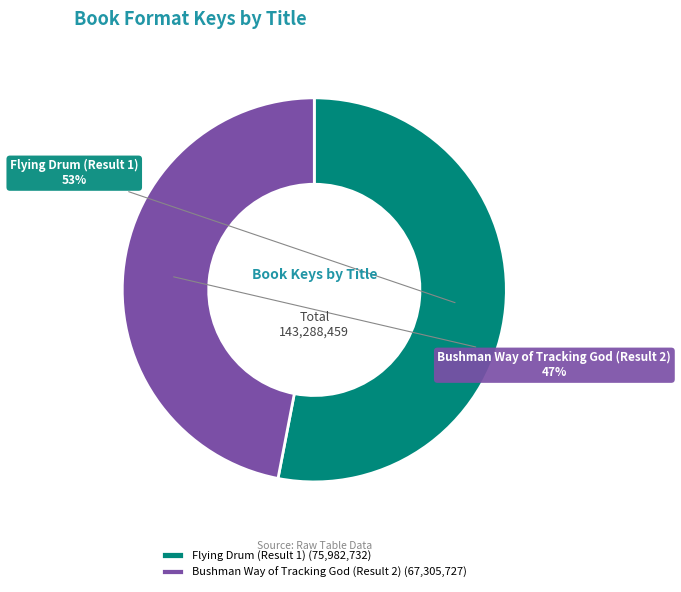

Rank the categories by value from highest to lowest.

Flying Drum (Result 1), Bushman Way of Tracking God (Result 2)